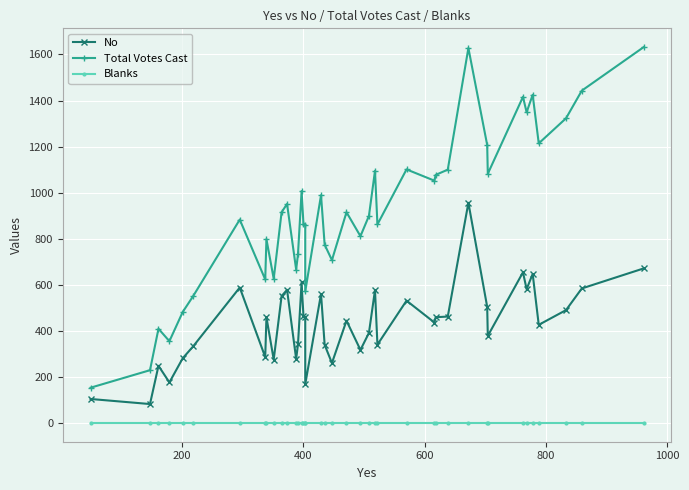

True or false: Blanks and No cross at least once.

False